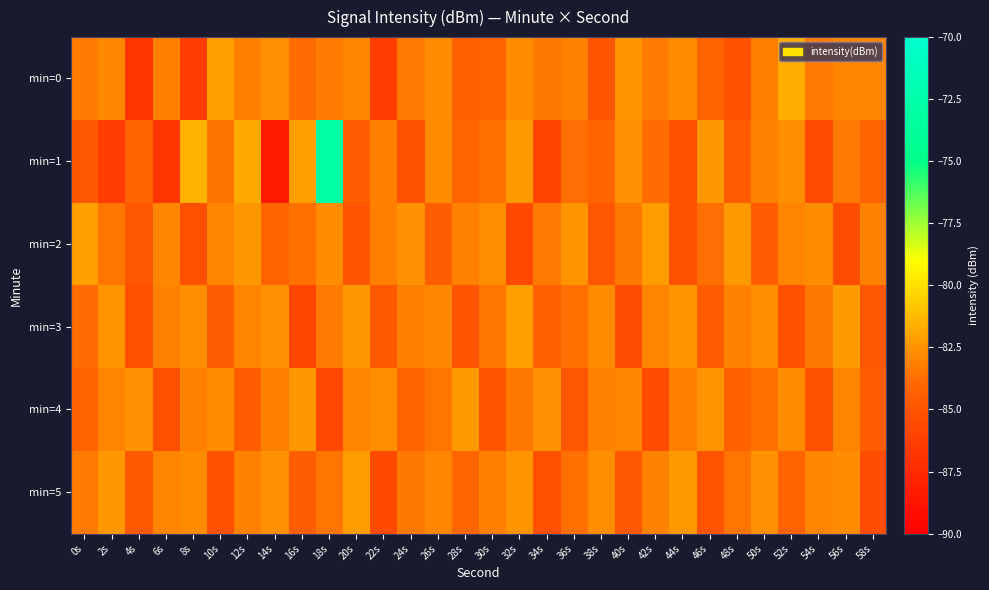

At which category does the chart reach its peak across all series?

18s